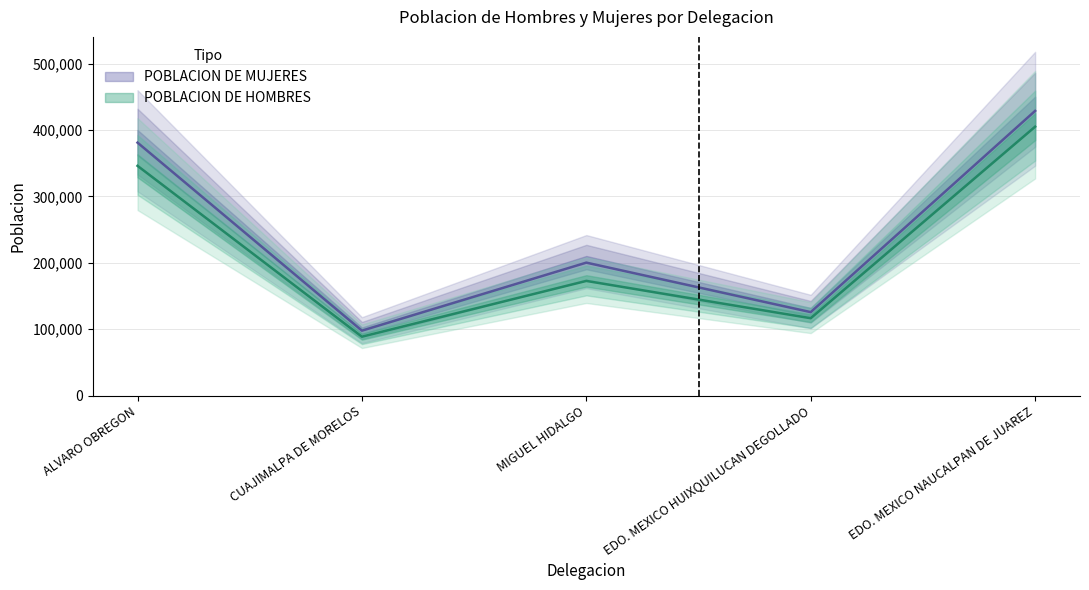

Rank the series by their average value, from highest to lowest.

POBLACION DE MUJERES, POBLACION DE HOMBRES